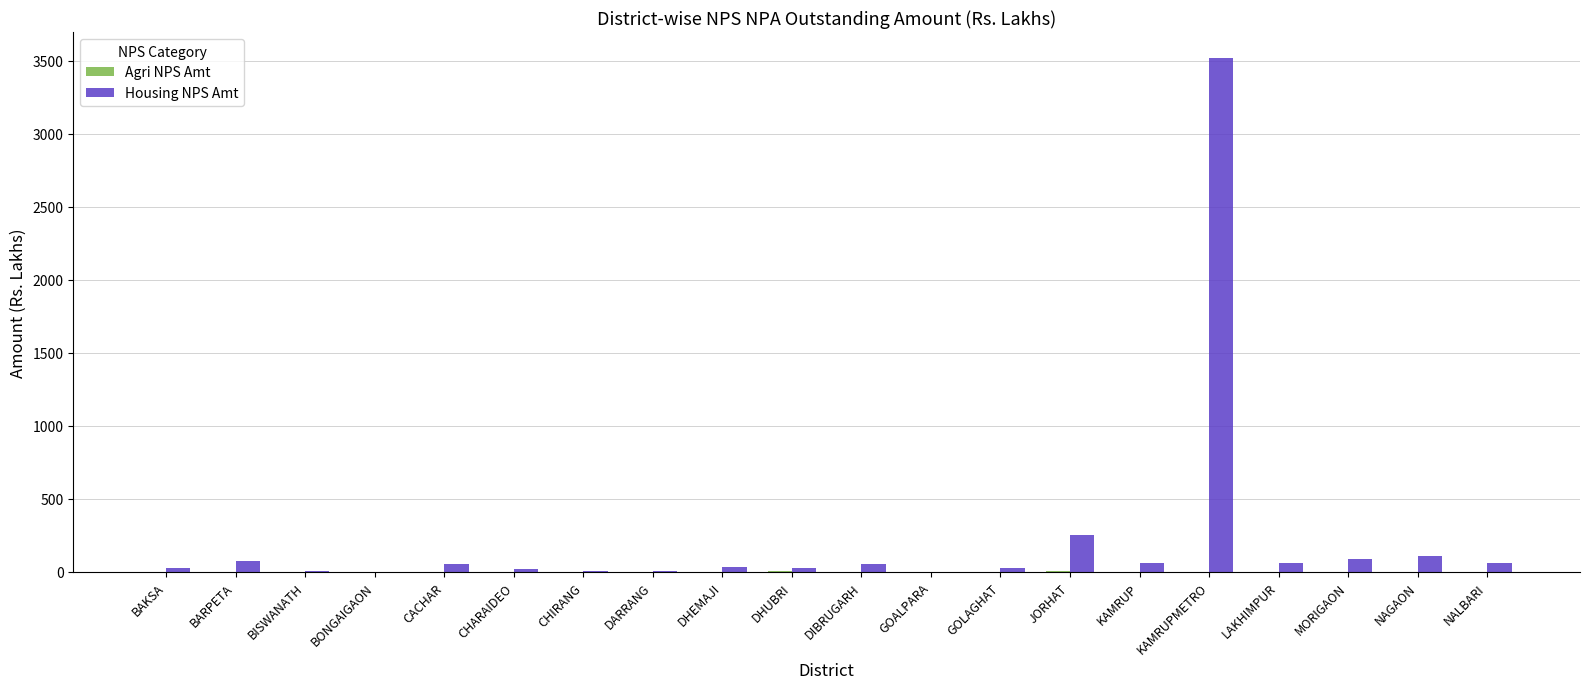

Which series has the largest total across all categories?

Housing NPS Amt